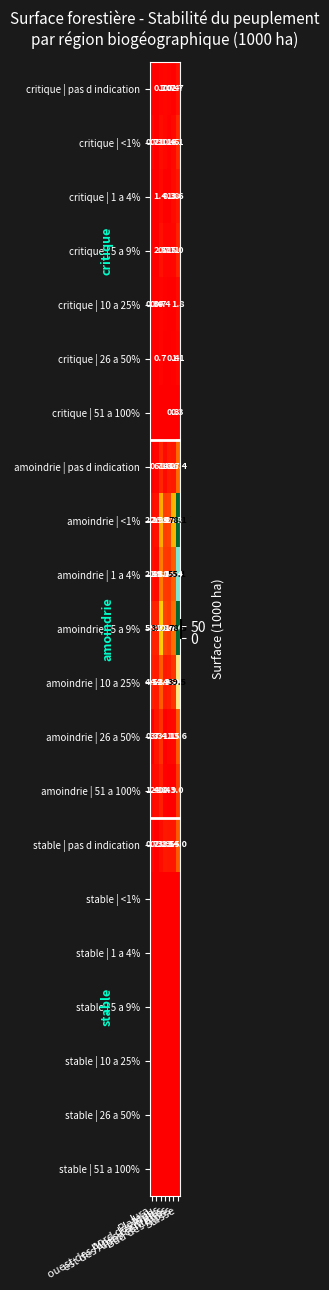

What is the sum of all amoindrie | 1 a 4% values?

110.2